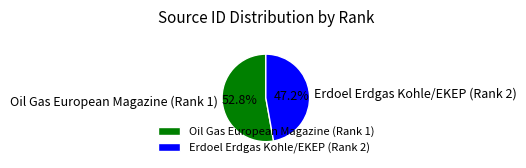

Which slice is the smallest?

Erdoel Erdgas Kohle/EKEP (Rank 2)